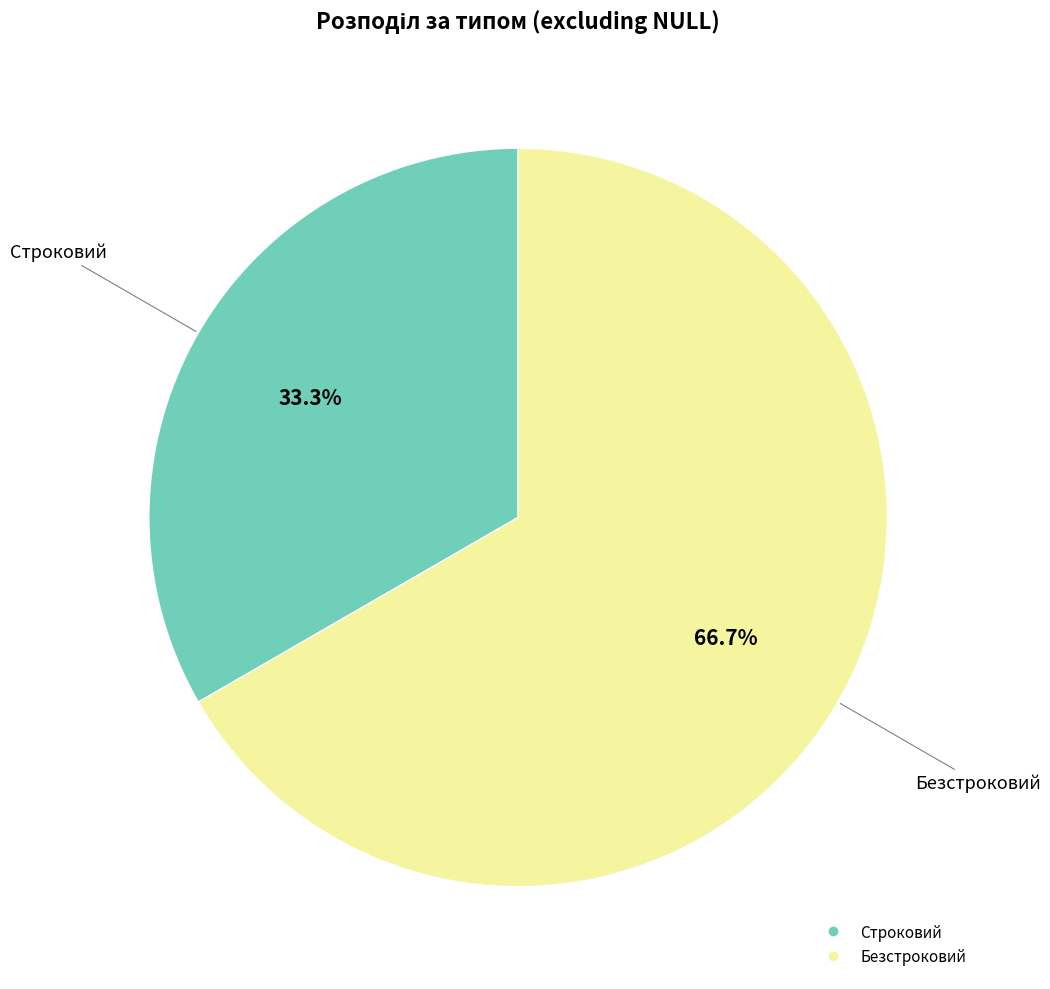

Between Безстроковий and Строковий, which is larger?

Безстроковий